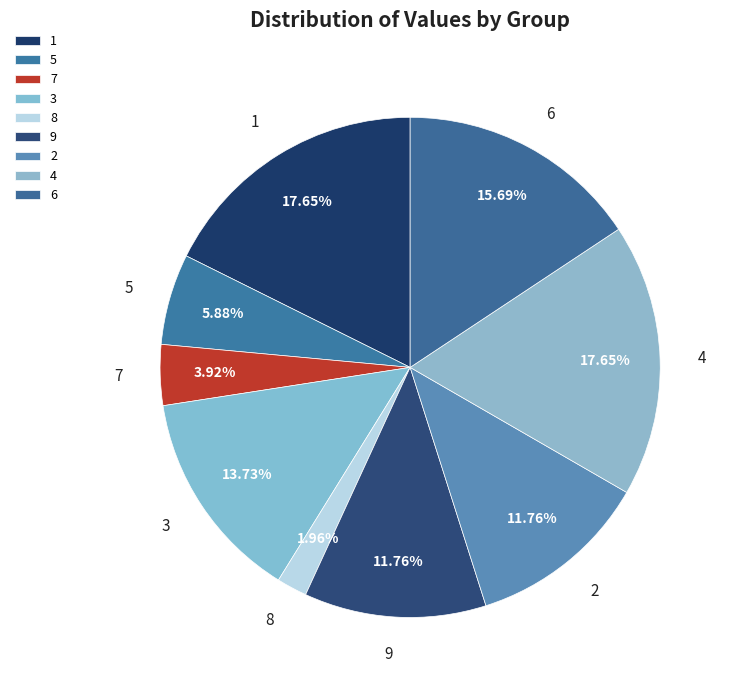

To the nearest percent, what is the average slice percentage?

11%